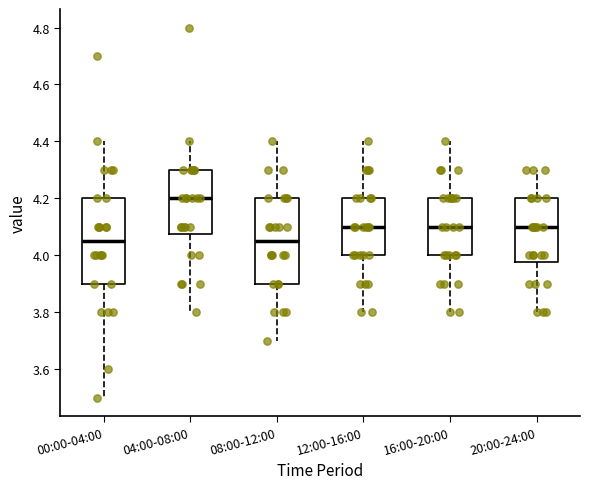

Reading left to right, read every box against the y-axis: the position of its median line, the range the box covers, and the ends of its whiskers. The values are not printed on the chart, so give them approximately, as read against the axis.

00:00-04:00: median 4.06, box 3.90 to 4.20, whiskers 3.50 to 4.40
04:00-08:00: median 4.20, box 4.08 to 4.30, whiskers 3.80 to 4.40
08:00-12:00: median 4.06, box 3.90 to 4.20, whiskers 3.70 to 4.40
12:00-16:00: median 4.10, box 4.00 to 4.20, whiskers 3.80 to 4.40
16:00-20:00: median 4.10, box 4.00 to 4.20, whiskers 3.80 to 4.40
20:00-24:00: median 4.10, box 3.98 to 4.20, whiskers 3.80 to 4.30